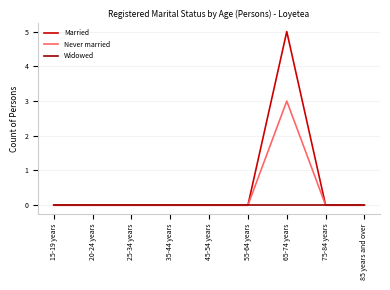

Does the chart display data point markers on the line(s)?

No